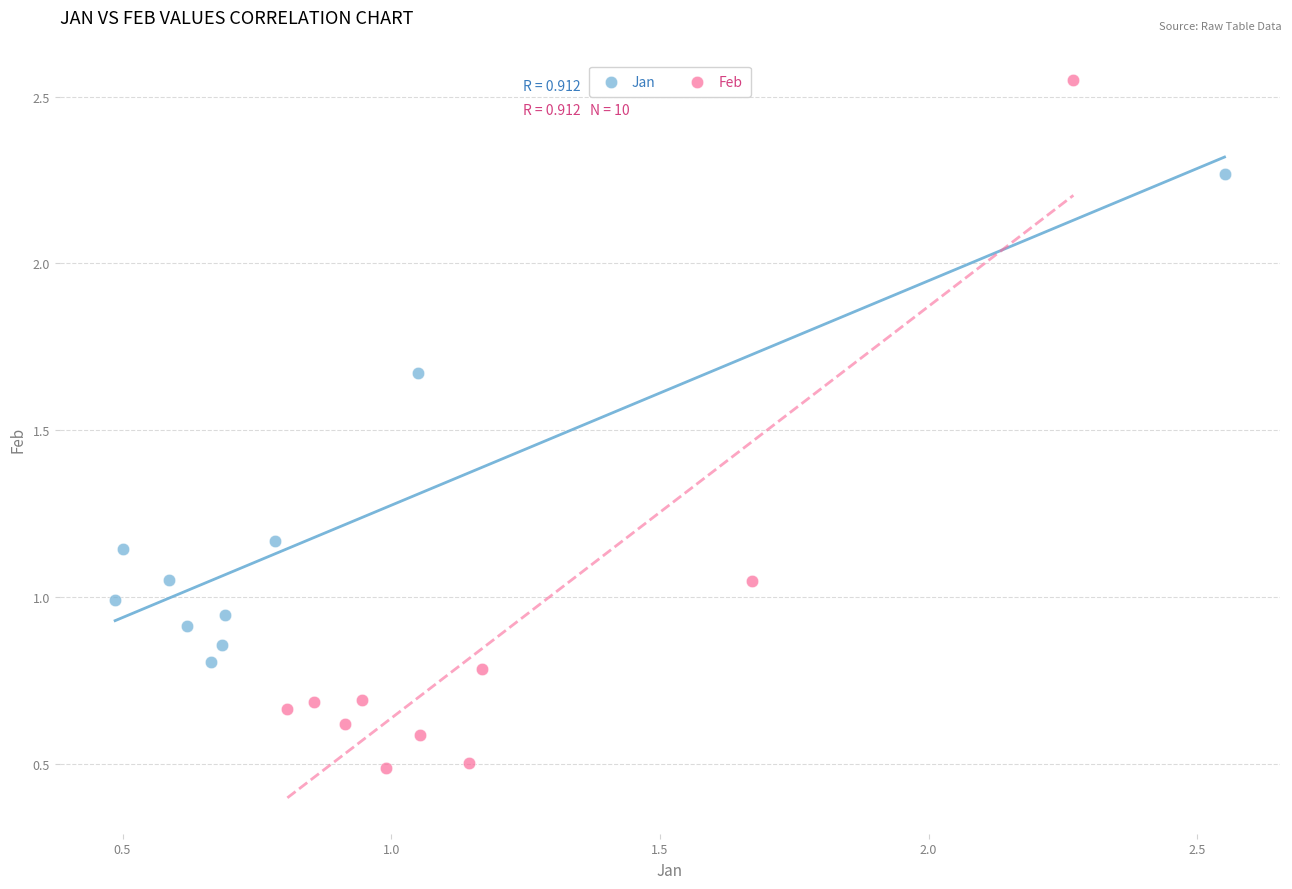

Which series reaches the minimum Y coordinate?

Feb